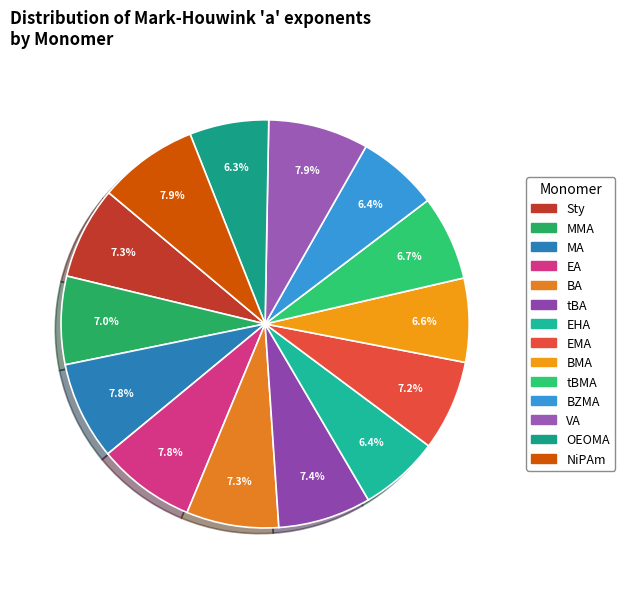

Is there a majority slice in this chart?

No